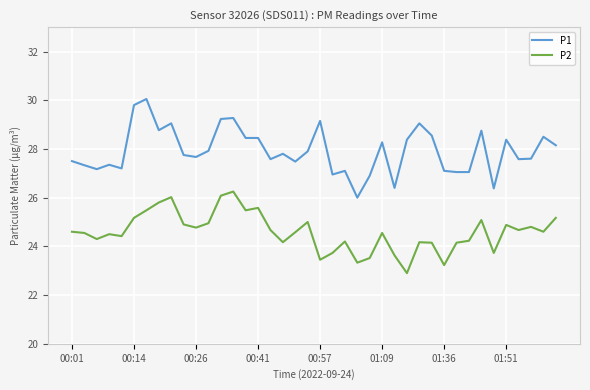

Which series has the largest range (max minus min)?

P1